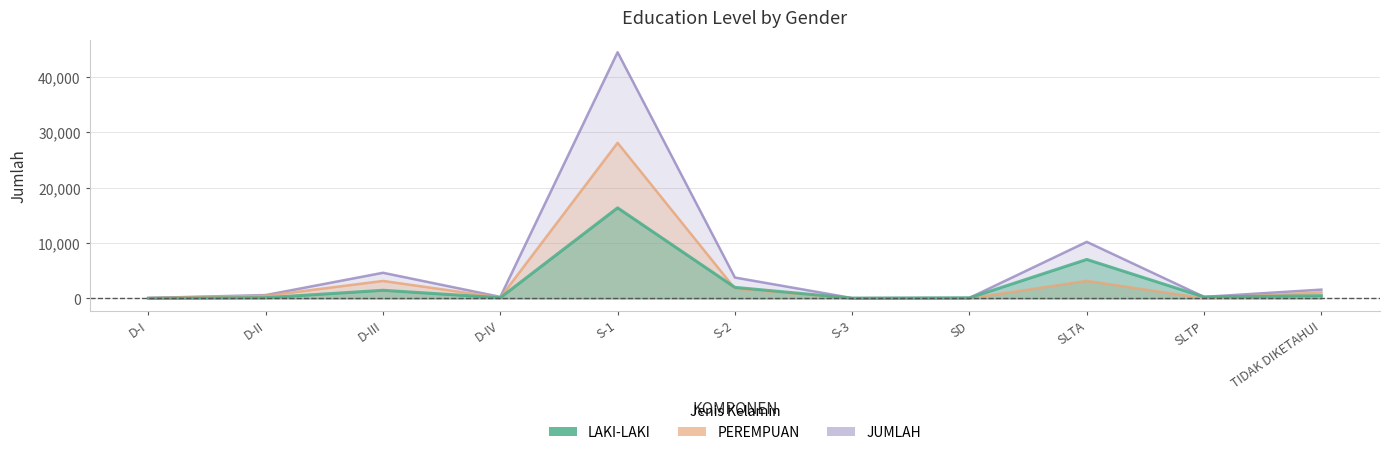

What is the value of the LAKI-LAKI point at the 5th from the left?

16346